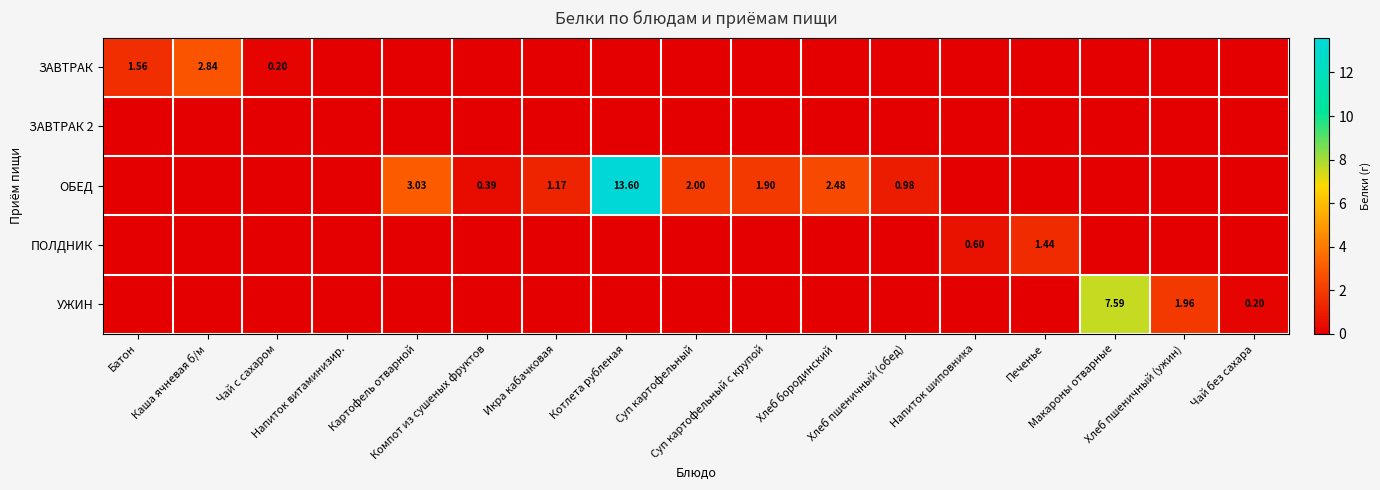

Count the number of categories in the chart.

17